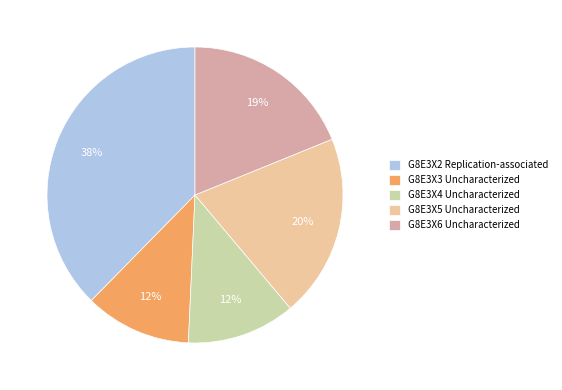

To the nearest percent, what is the difference between the largest and smallest slice percentages?

26%